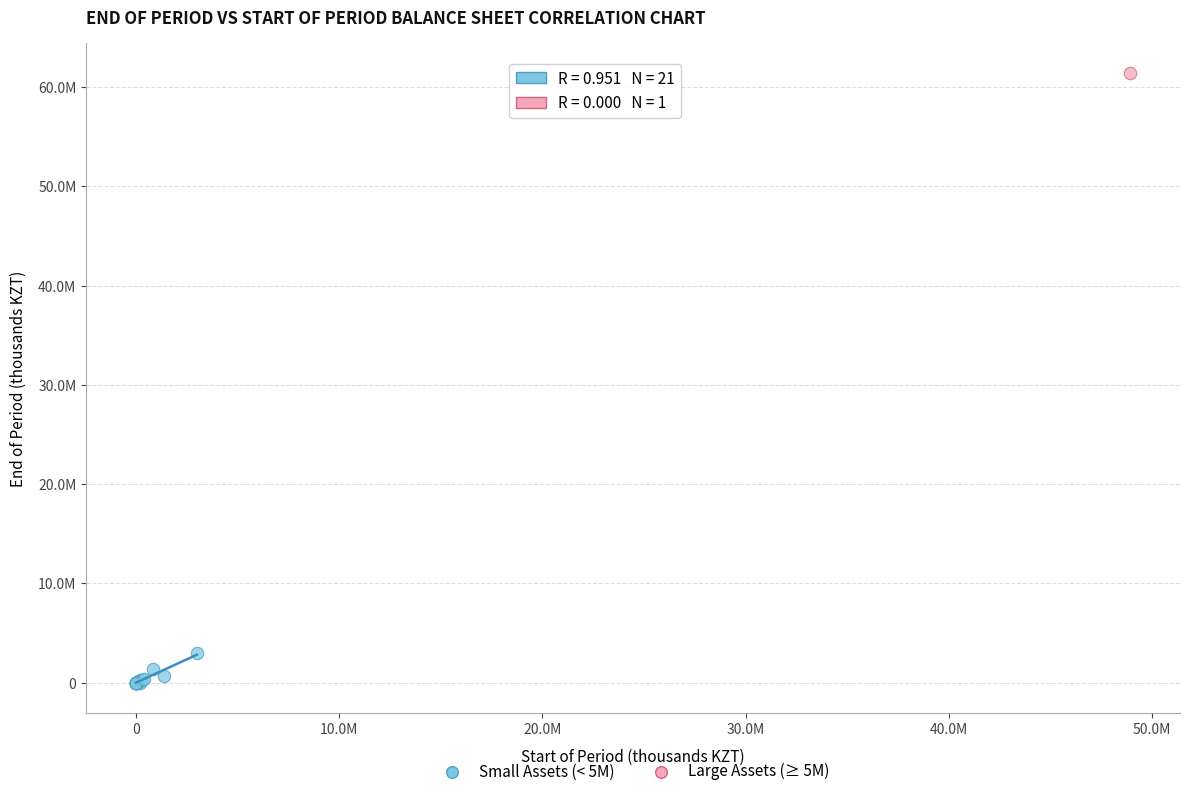

What are all the series names shown in the legend?

Small Assets (< 5M), Large Assets (≥ 5M)